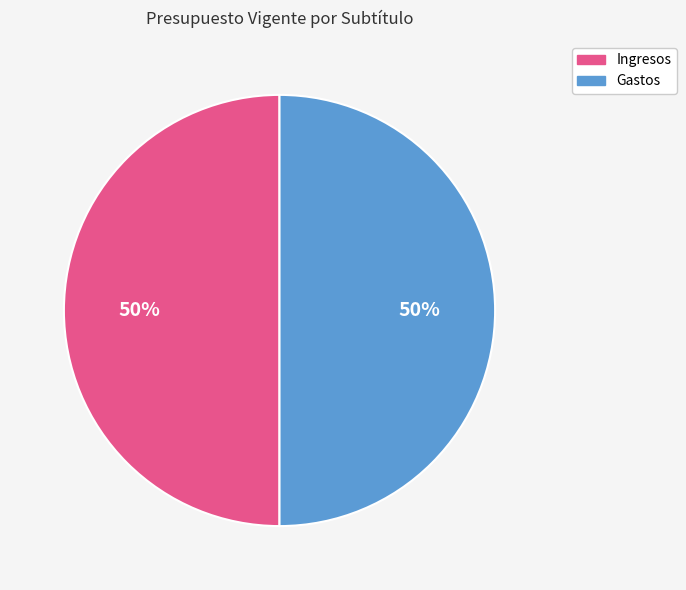

What is the ratio of the value at Ingresos to the value at Gastos?

1.0